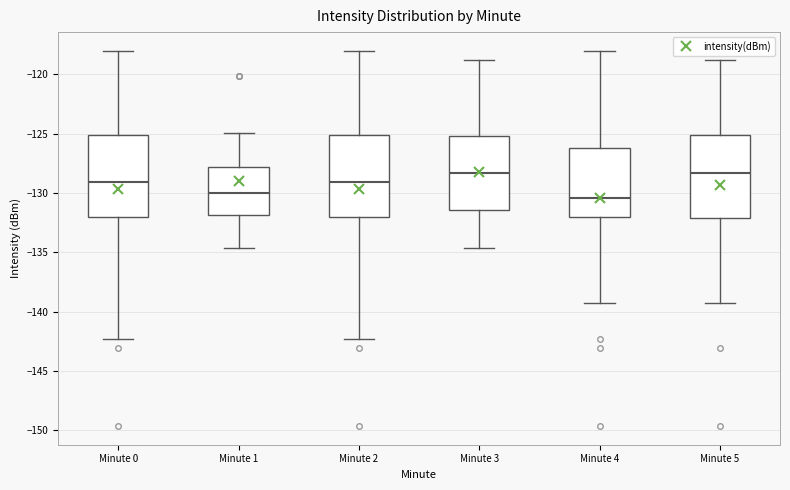

Reading left to right, read every box against the y-axis: the position of its median line, the range the box covers, and the ends of its whiskers. The values are not printed on the chart, so give them approximately, as read against the axis.

Minute 0: median -129.0, box -132.0 to -125.0, whiskers -142.5 to -118.0
Minute 1: median -130.0, box -132.0 to -128.0, whiskers -134.5 to -125.0
Minute 2: median -129.0, box -132.0 to -125.0, whiskers -142.5 to -118.0
Minute 3: median -128.5, box -131.5 to -125.0, whiskers -134.5 to -119.0
Minute 4: median -130.5, box -132.0 to -126.0, whiskers -139.5 to -118.0
Minute 5: median -128.5, box -132.0 to -125.0, whiskers -139.5 to -119.0